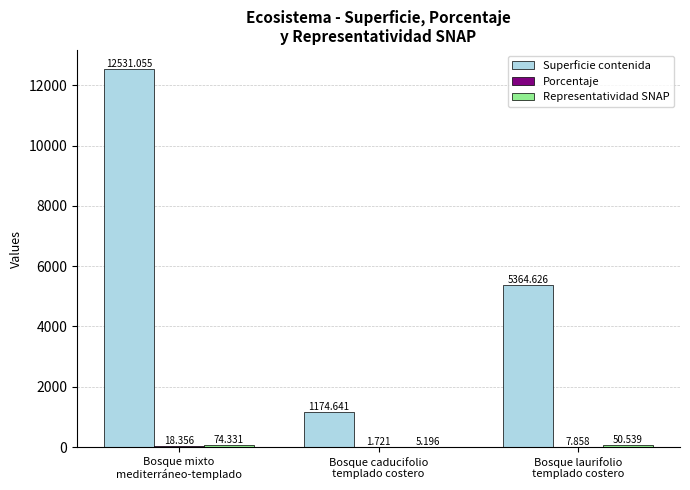

How many groups of bars are there?

3